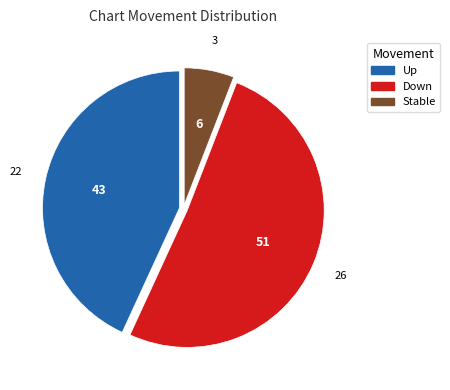

Does any single category account for the majority?

Yes